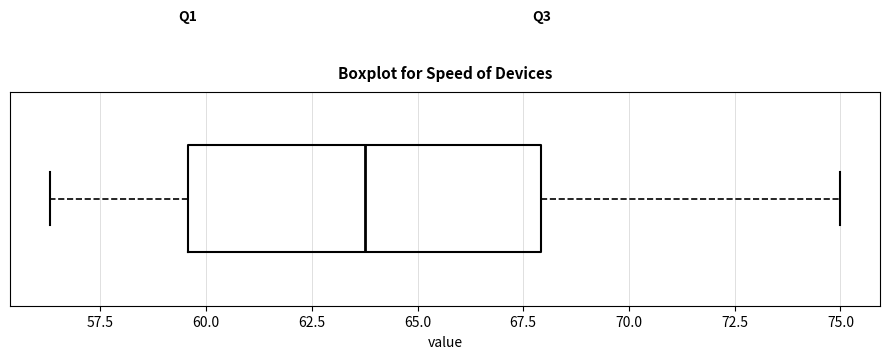

Read this box plot against the x-axis: the position of the median line, the range covered by the box, and the ends of both whiskers. The values are not printed on the chart, so give them approximately, as read against the axis.

median 64.0, box 59.5 to 68.0, whiskers 56.5 to 75.0